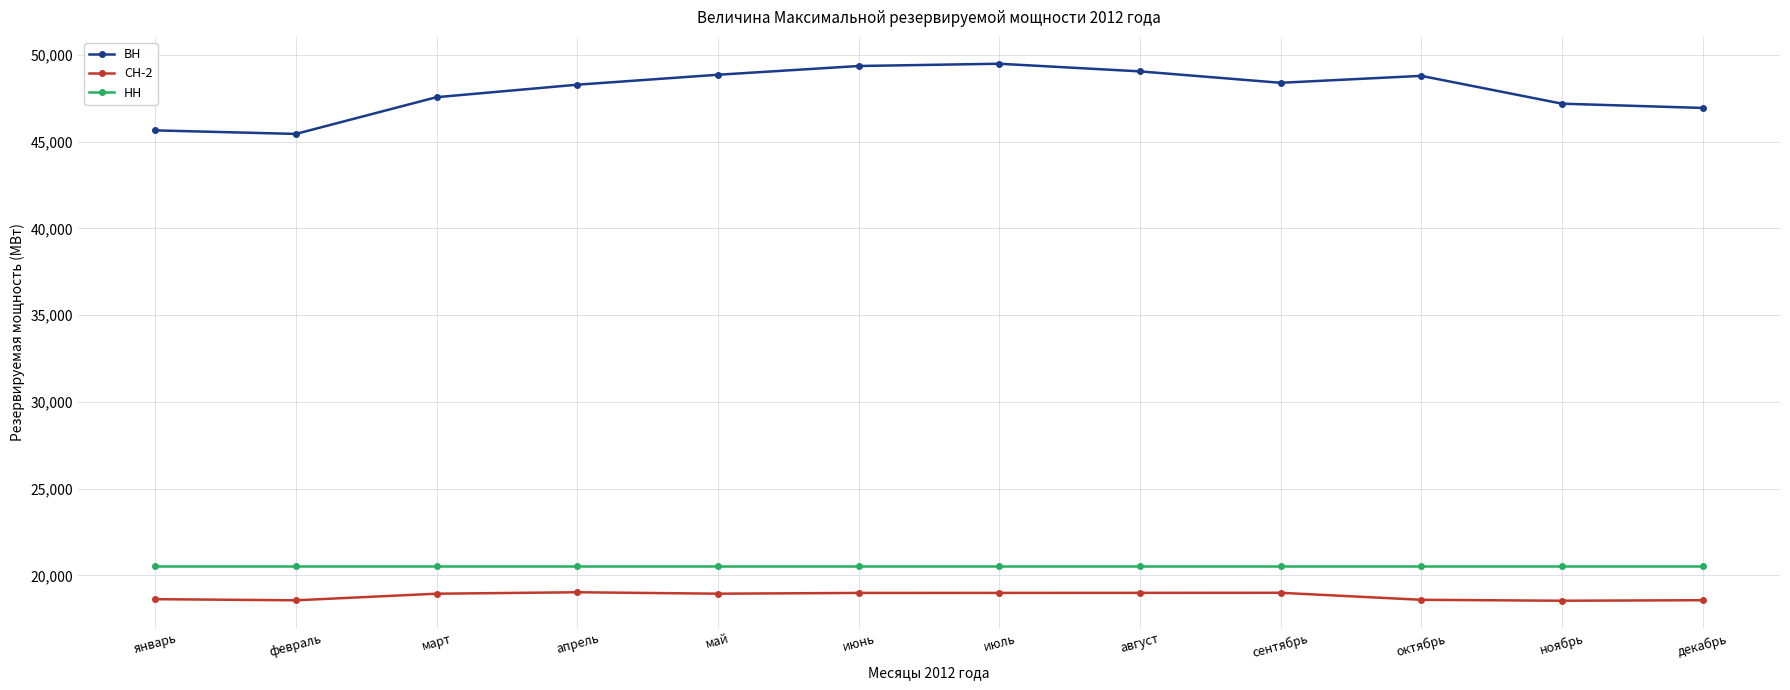

In СН-2, how many points are lower than both neighbors (excluding endpoints)?

3